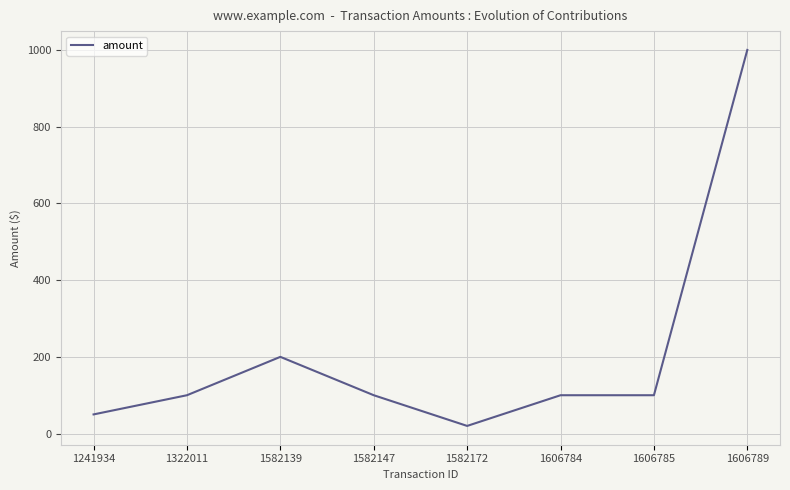

Which has a higher value, 1582172 or 1606789?

1606789